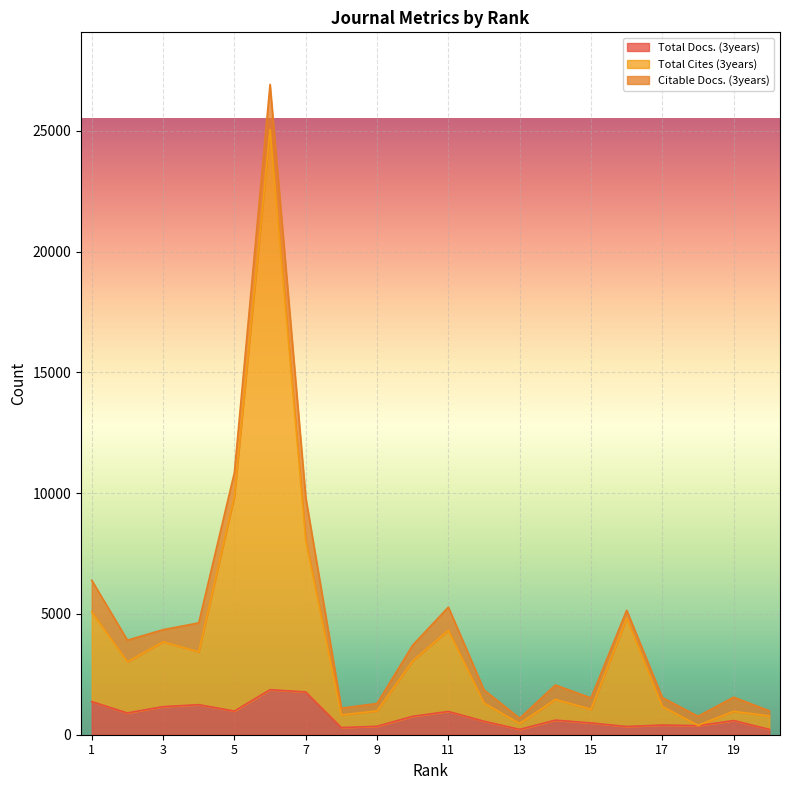

How many data points does each series have?

20